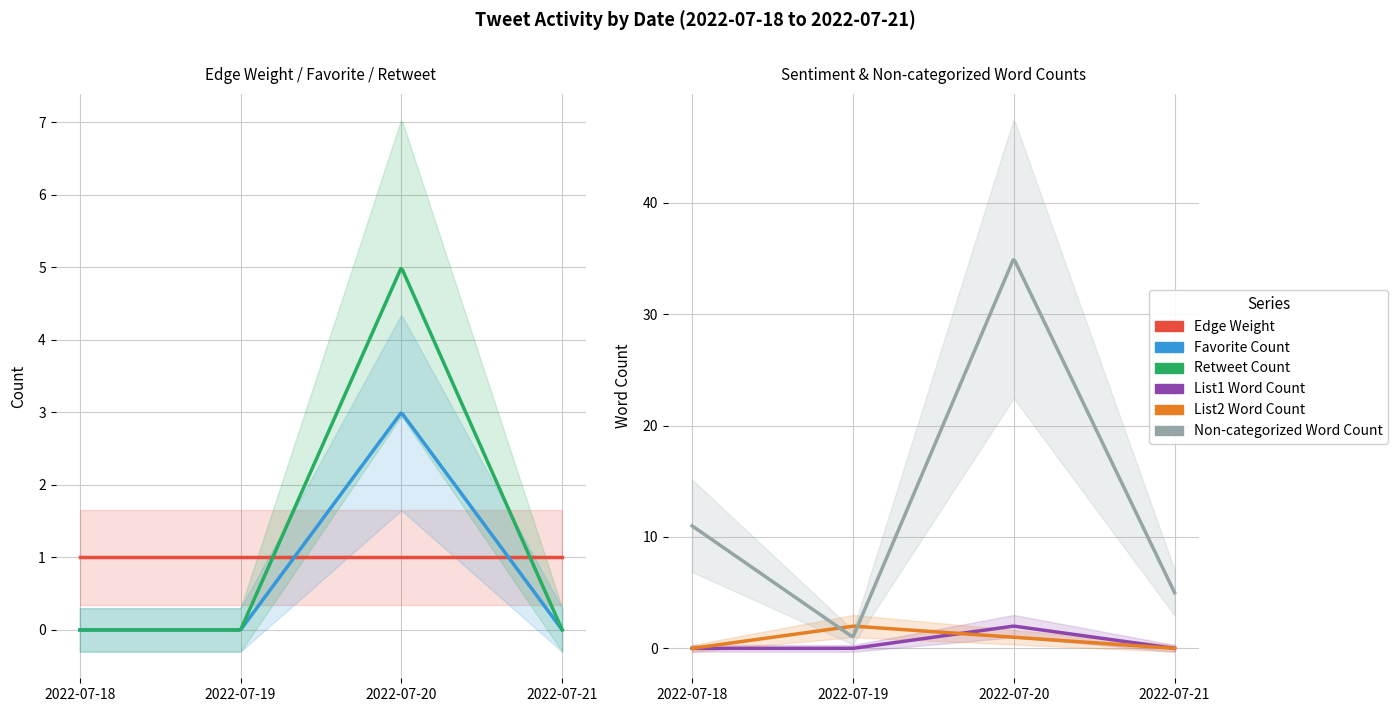

What is the sum of the Favorite Count values at 2022-07-18 and 2022-07-20?

3